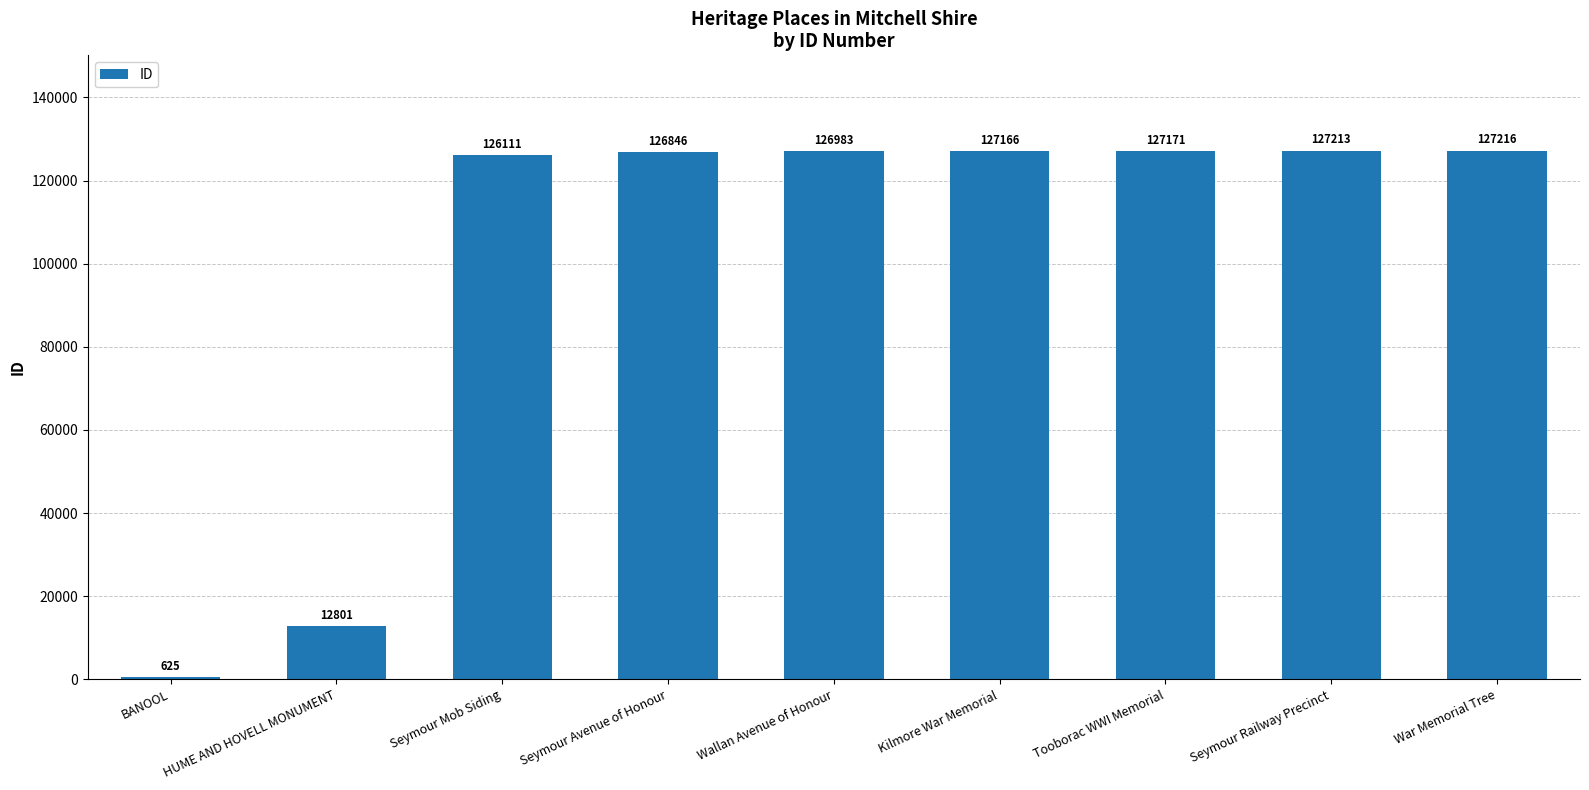

What is the average value?

100237